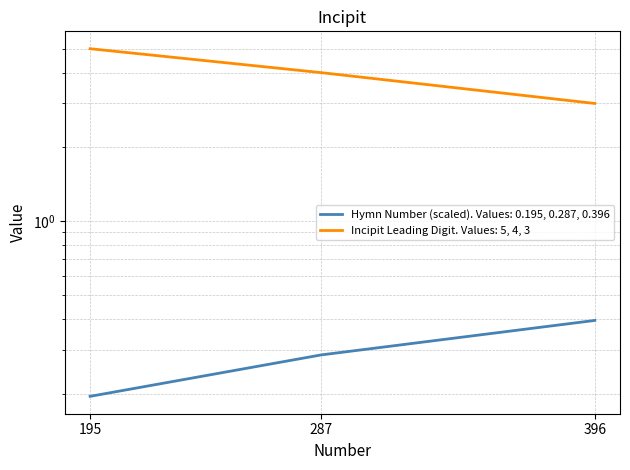

At which label is the value closest to 0?

195